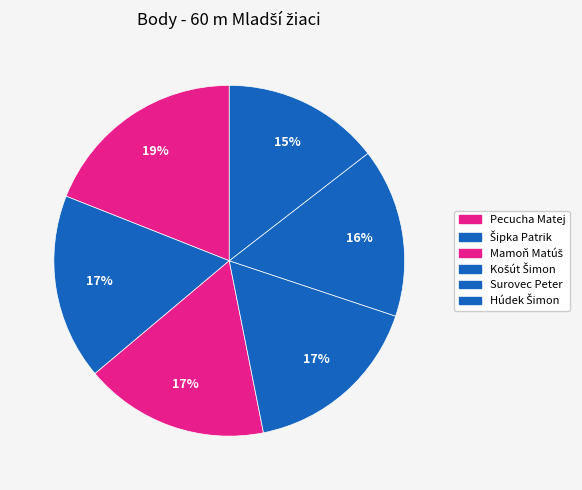

How many slices are in this pie chart?

6